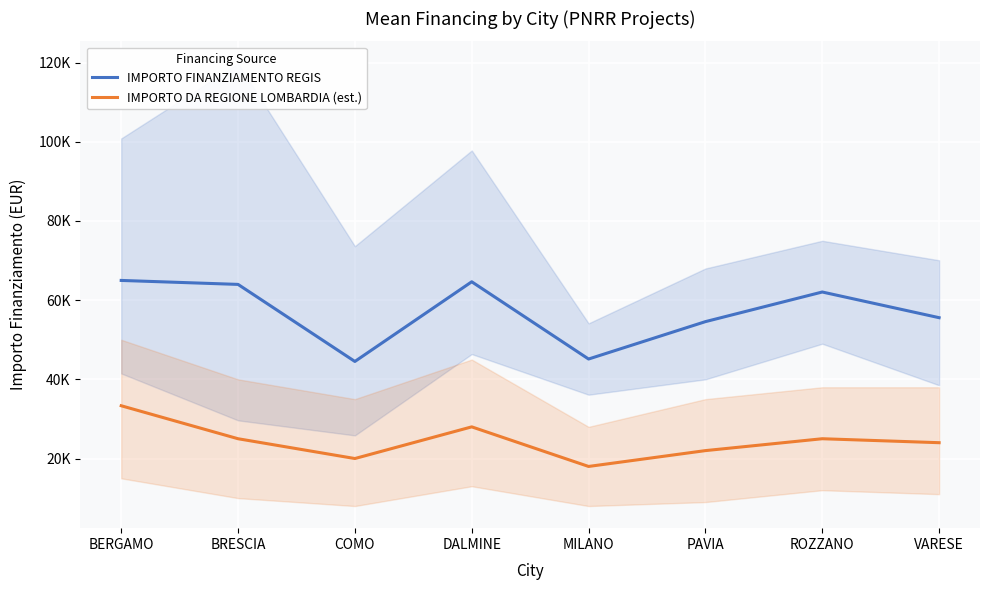

True or false: IMPORTO FINANZIAMENTO REGIS and IMPORTO DA REGIONE LOMBARDIA (est.) cross at least once.

False